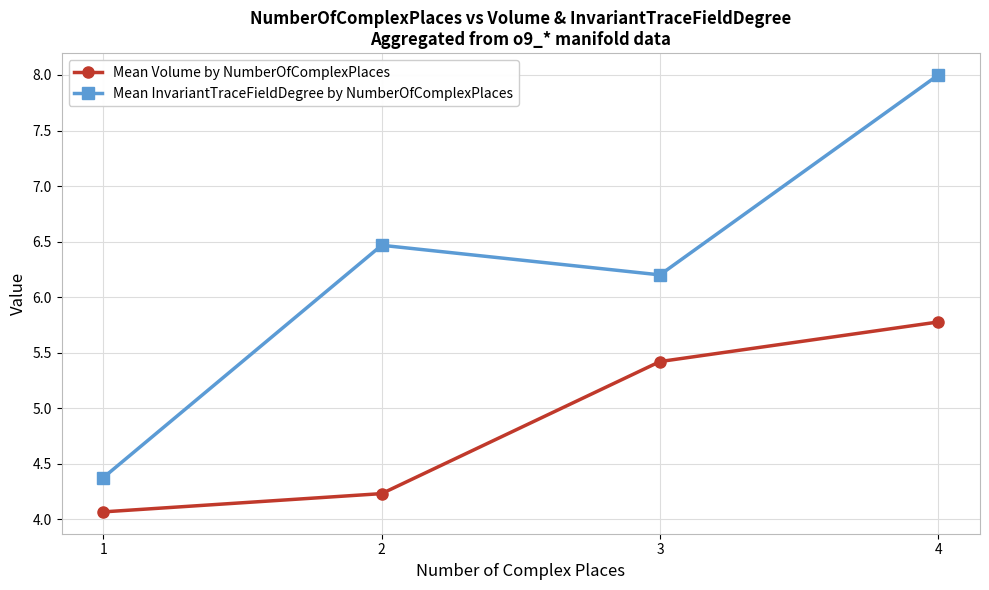

At which label is Mean Volume by NumberOfComplexPlaces closest to 4?

1